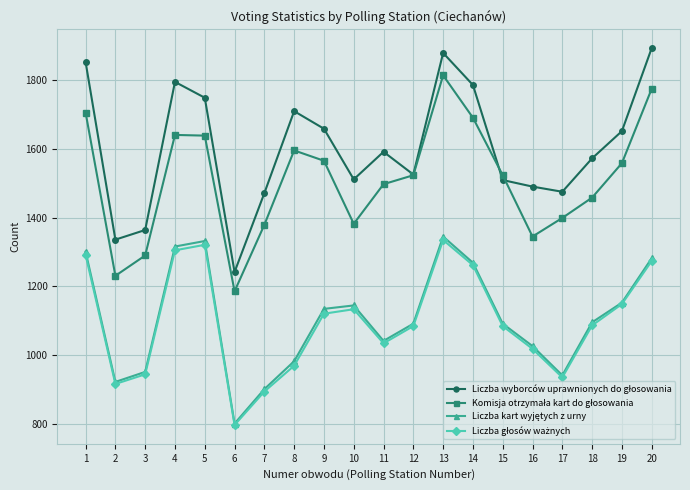

What is the spread (max minus min) of values at 10?

377